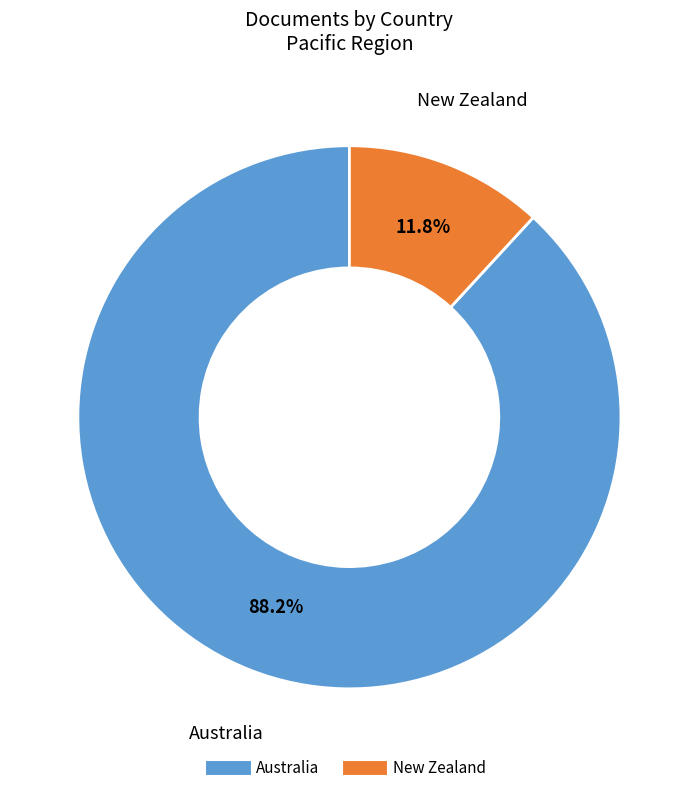

Between Australia and New Zealand, which is larger?

Australia